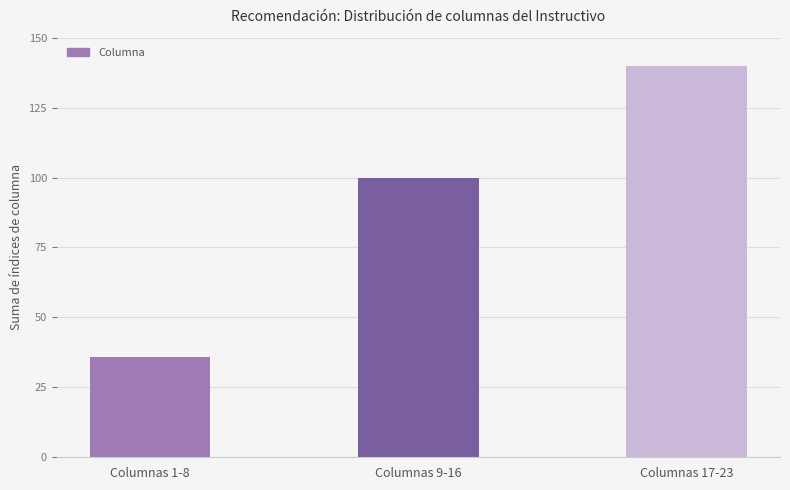

What is the greatest value displayed?

140